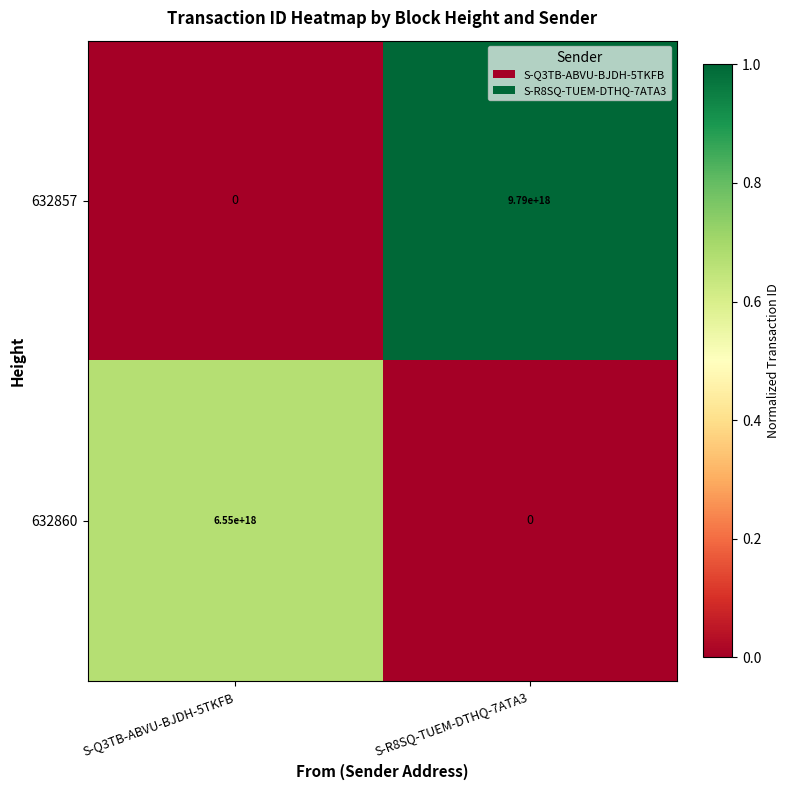

Count the number of categories in the chart.

2